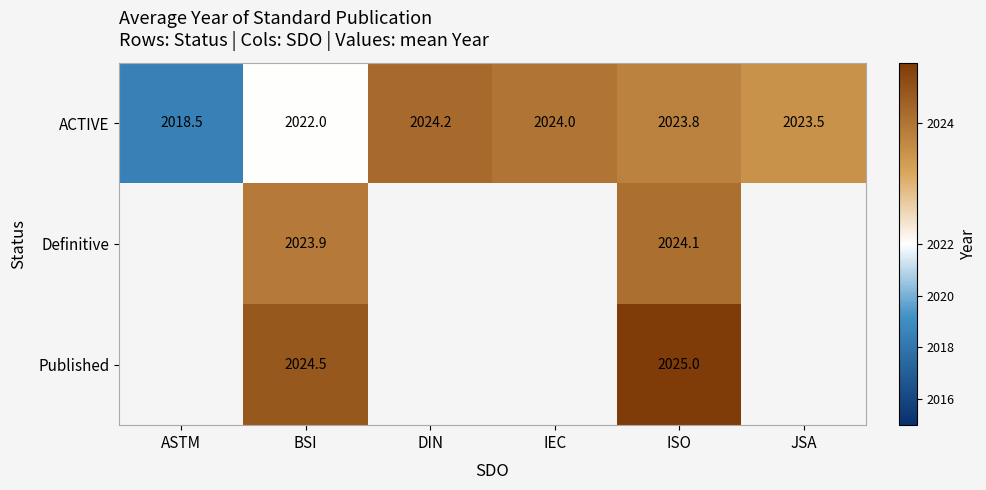

What value does the ACTIVE series have at DIN?

2024.2